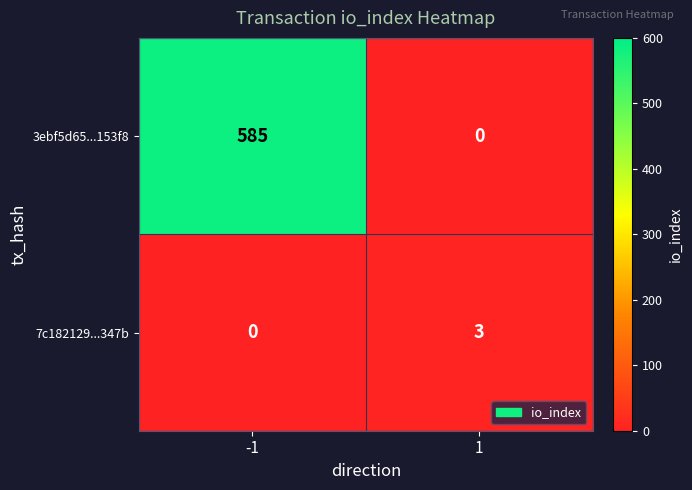

What is the greatest value displayed?

585